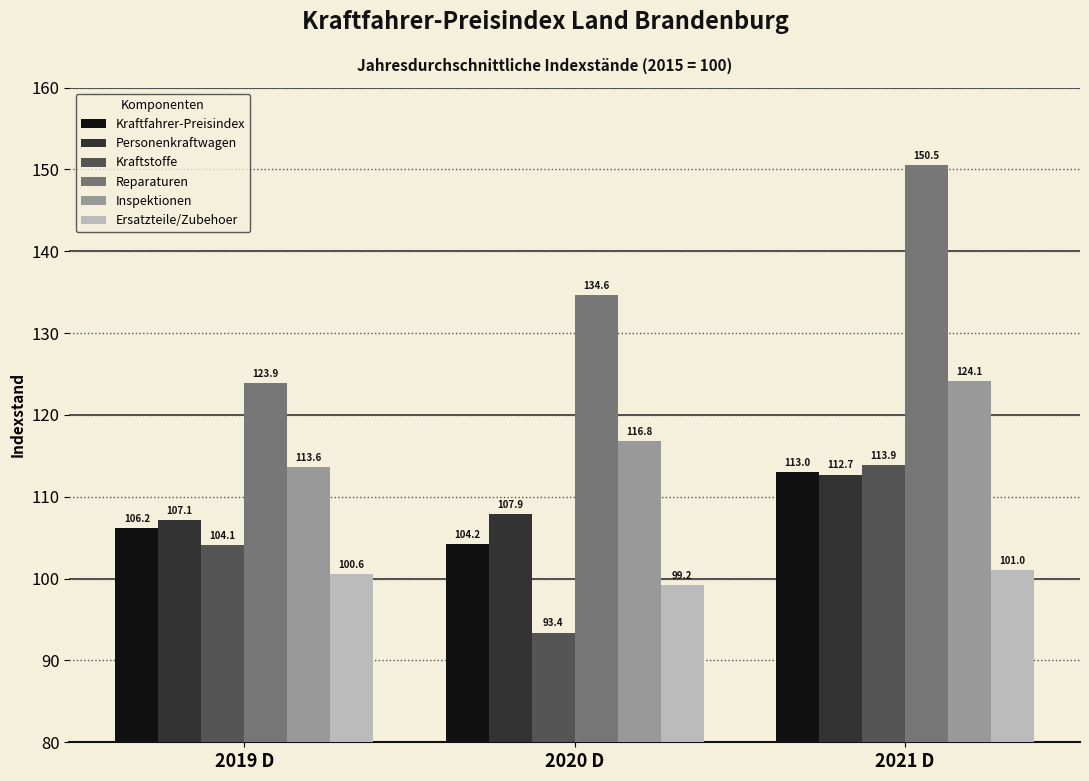

At 2021 D, list the series in order from smallest to largest.

Ersatzteile/Zubehoer, Personenkraftwagen, Kraftfahrer-Preisindex, Kraftstoffe, Inspektionen, Reparaturen